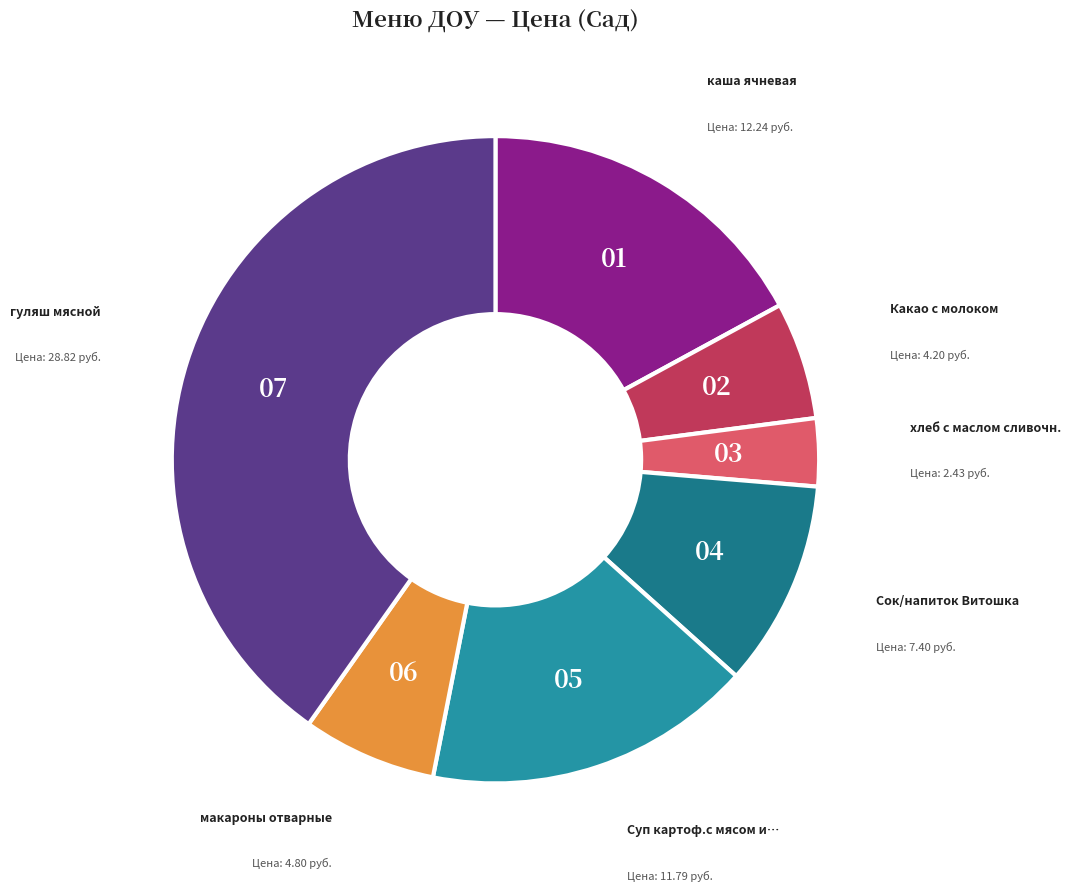

To the nearest percent, what is the difference between the largest and smallest slice percentages?

37%